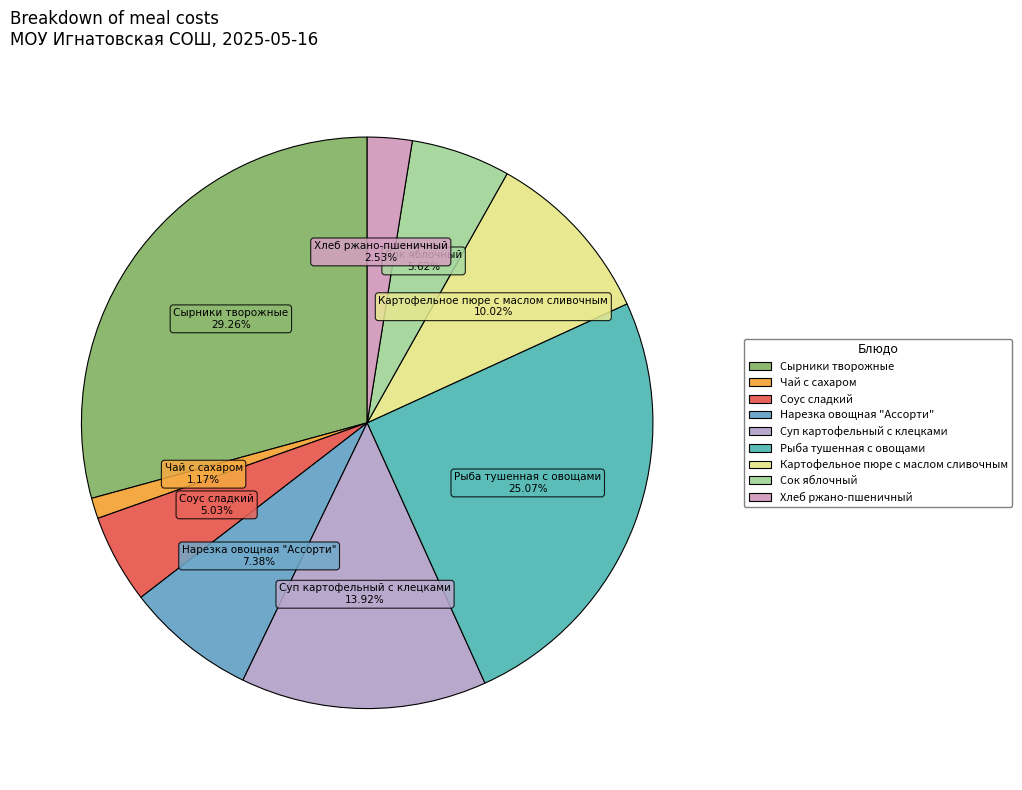

To the nearest percent, what portion does Чай с сахаром represent?

1%